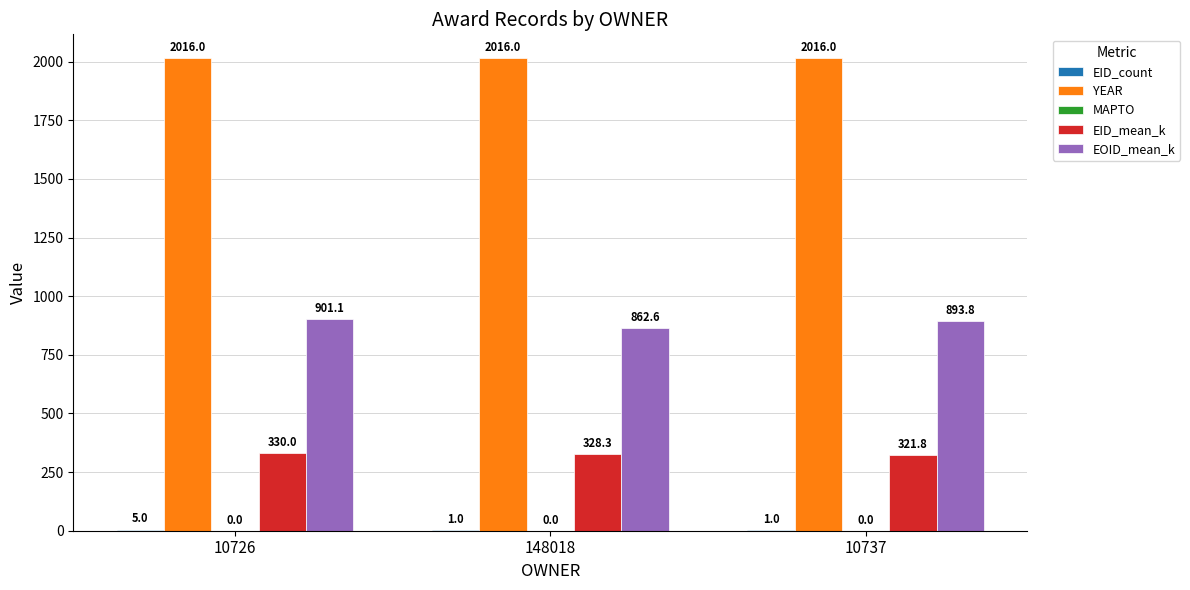

What is the greatest value displayed?

2016.0